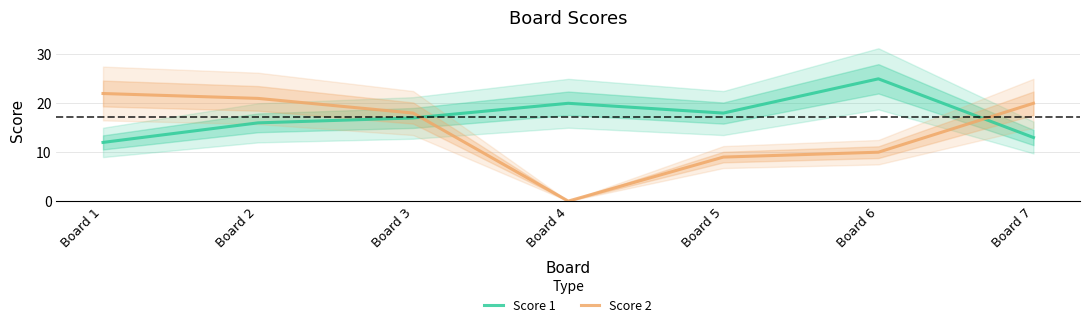

In Score 1, how many points are lower than both neighbors (excluding endpoints)?

1